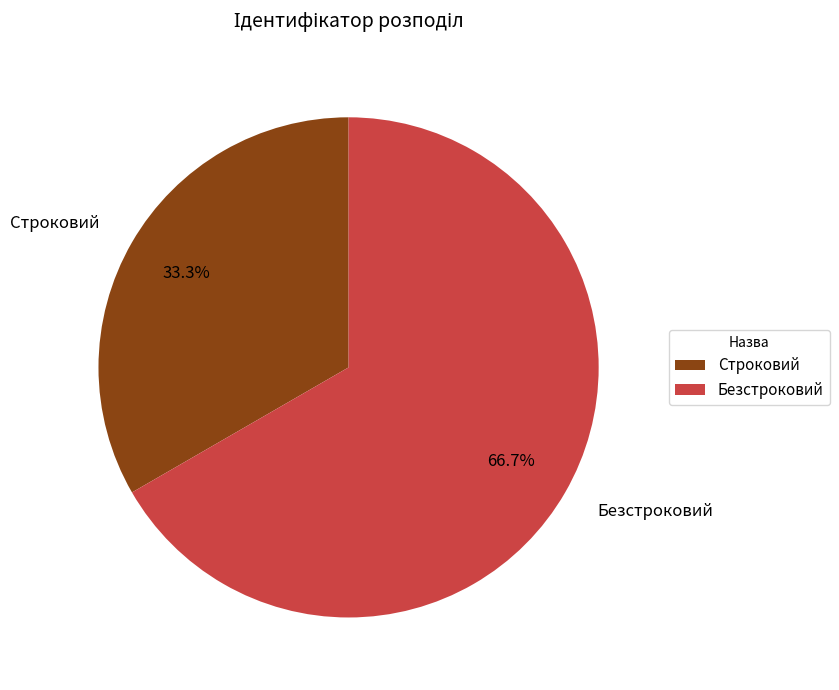

To the nearest percent, what is the difference between the Безстроковий and Строковий slice percentages?

33%